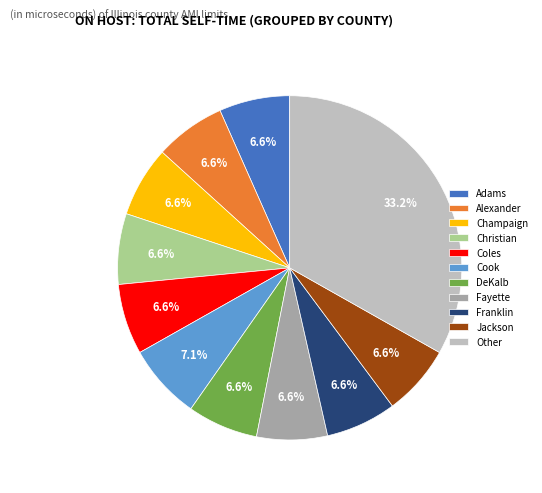

What portion of the pie excludes Christian?

93.4%